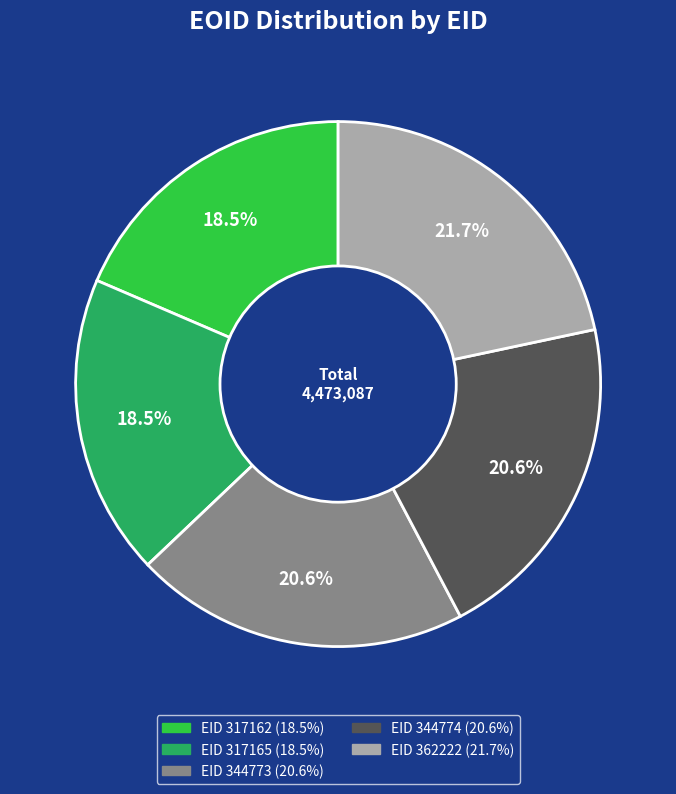

Is there any slice that represents more than half of the pie?

No